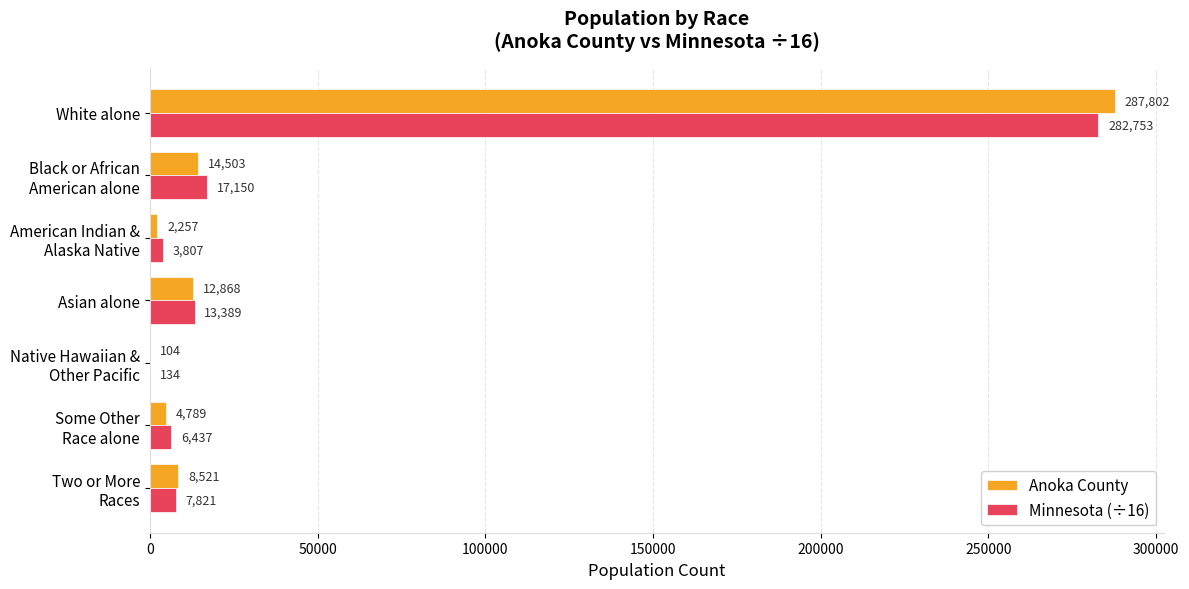

How many data points in Minnesota (÷16) are above 7821?

4